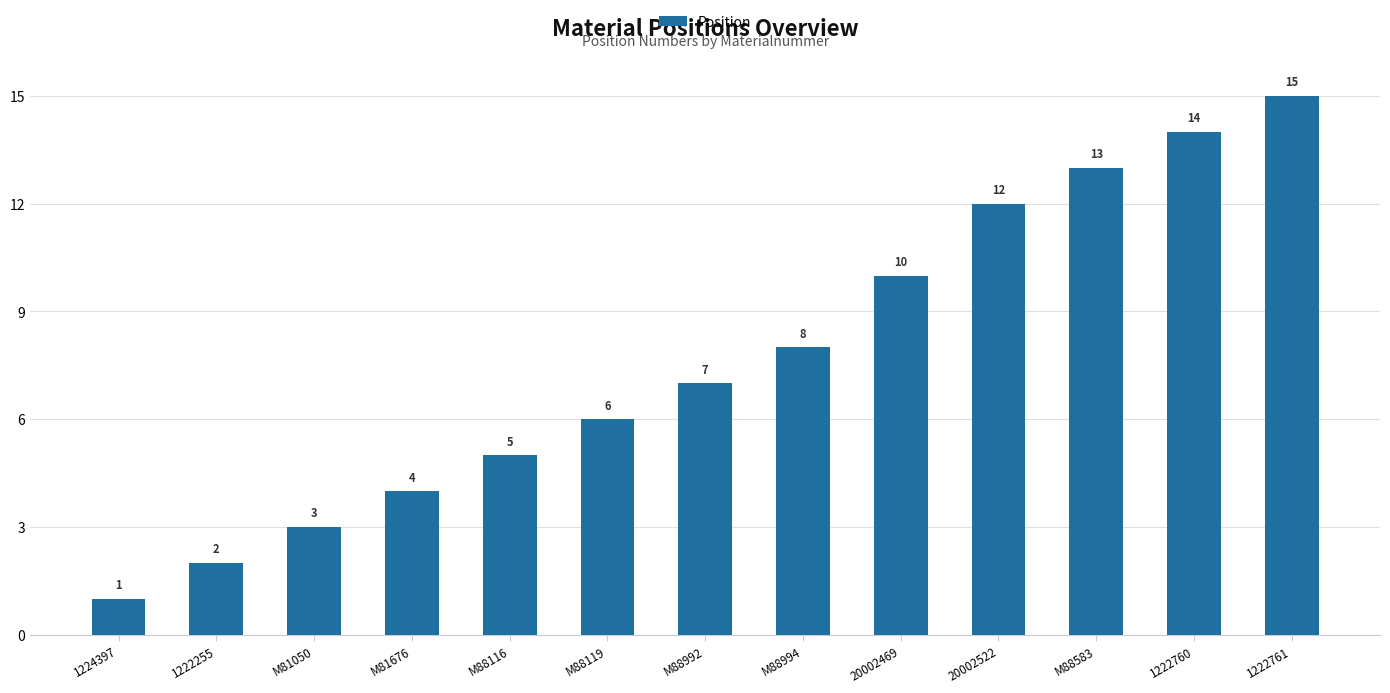

What is the minimum value shown in the chart?

1